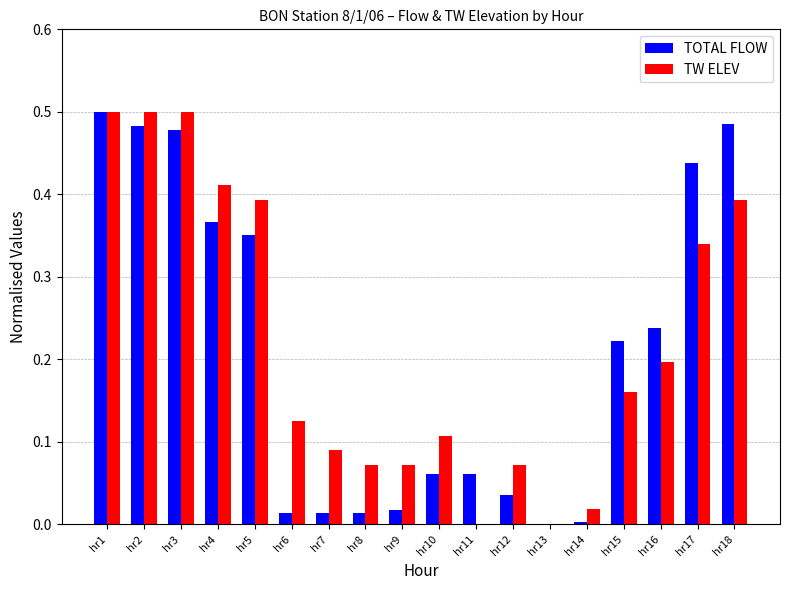

What is the sum of all TW ELEV values?

3.9